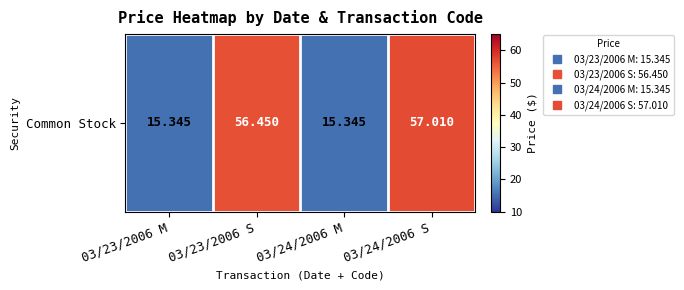

What value does the data have at 03/23/2006 M?

15.3